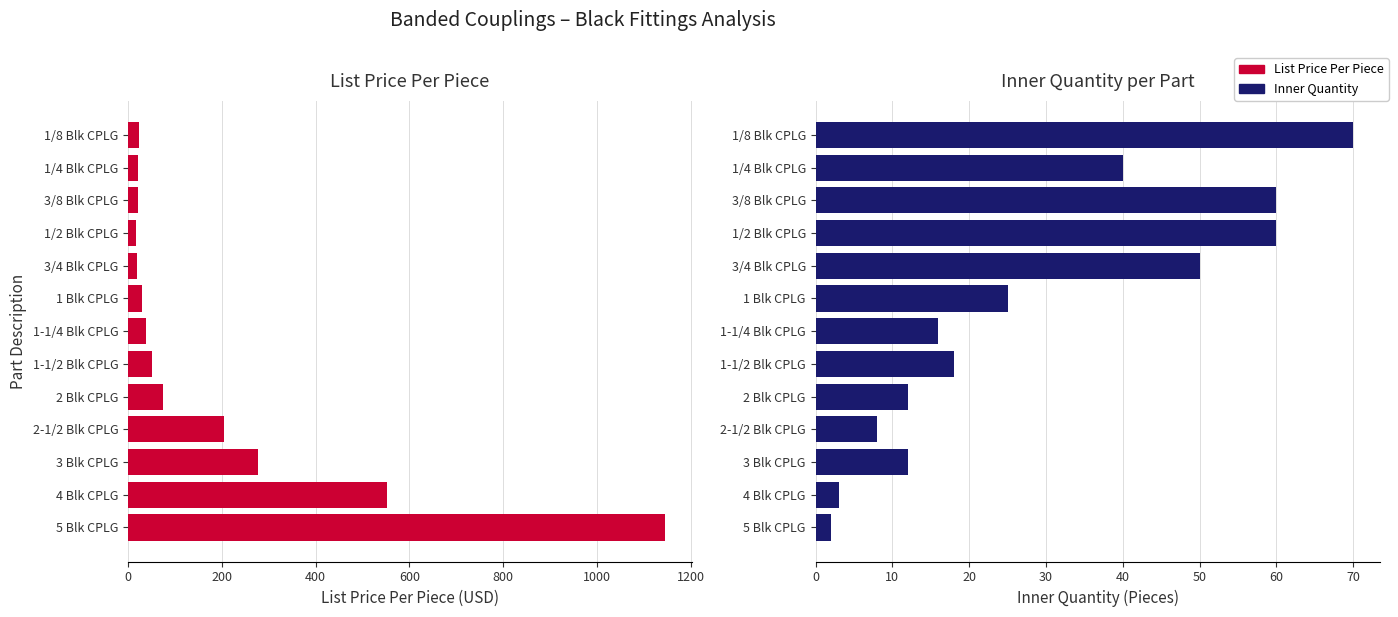

What is the greatest value displayed?

1145.3